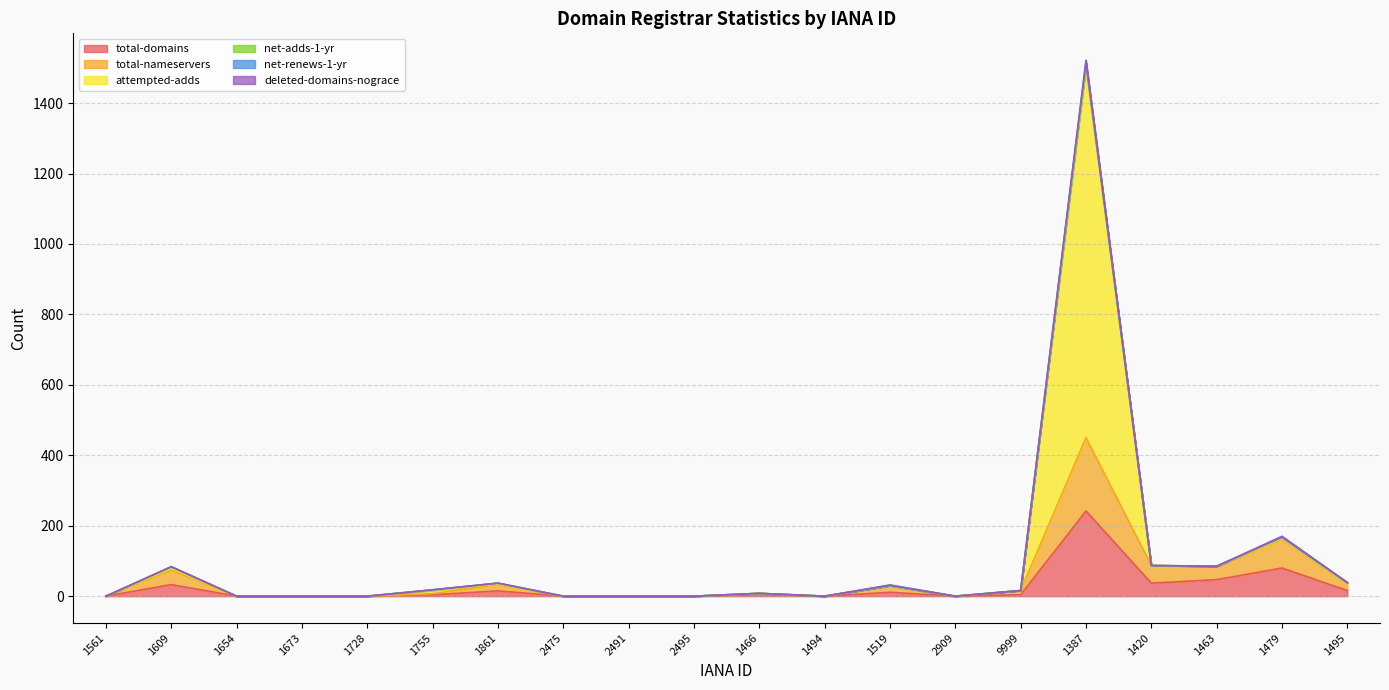

True or false: attempted-adds and net-renews-1-yr cross at least once.

False